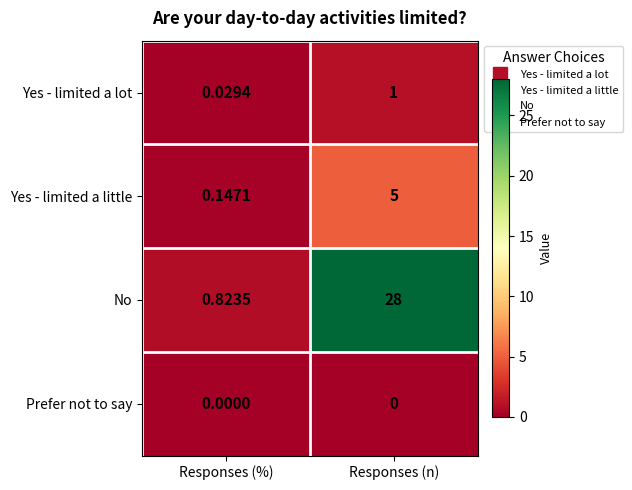

What is the spread (max minus min) of values at Responses (n)?

28.0